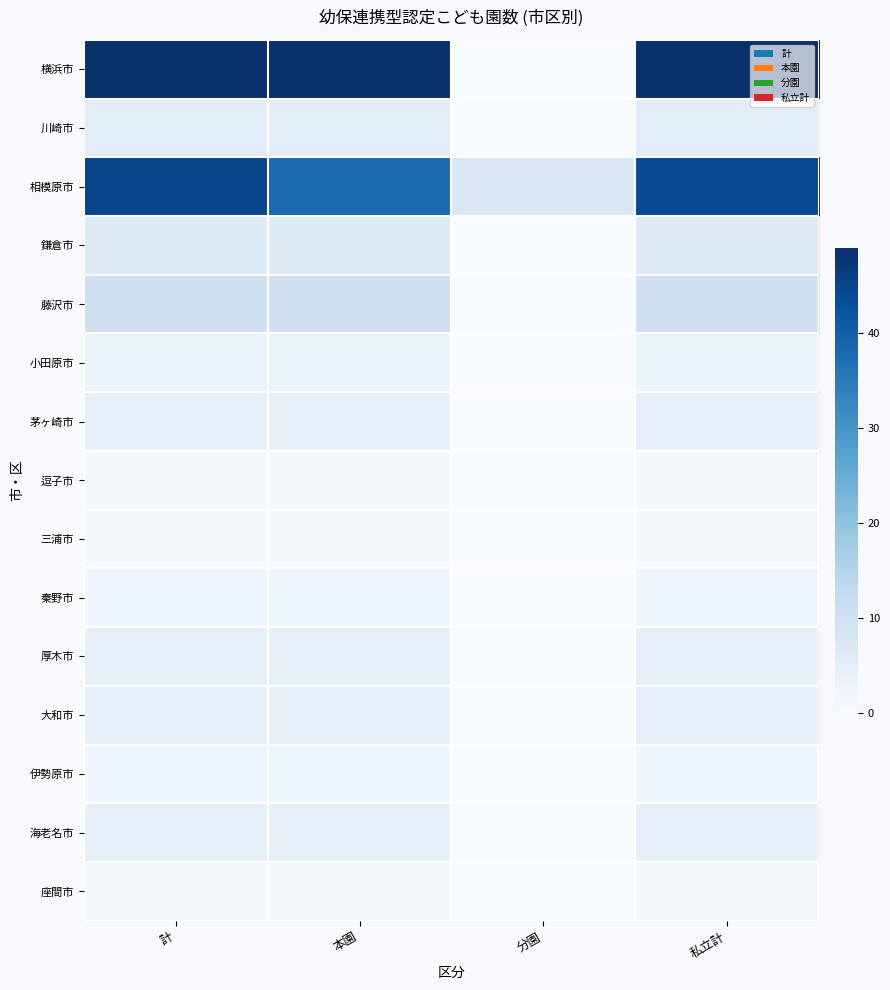

Between 分園 and 私立計, which series saw the biggest shift?

横浜市